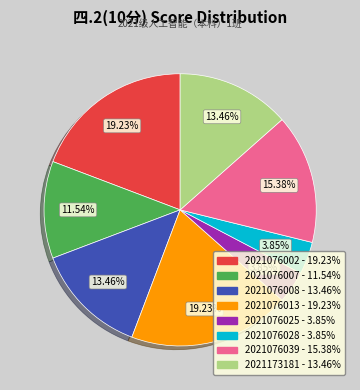

Which has a higher value, 2021076002 or 2021076008?

2021076002